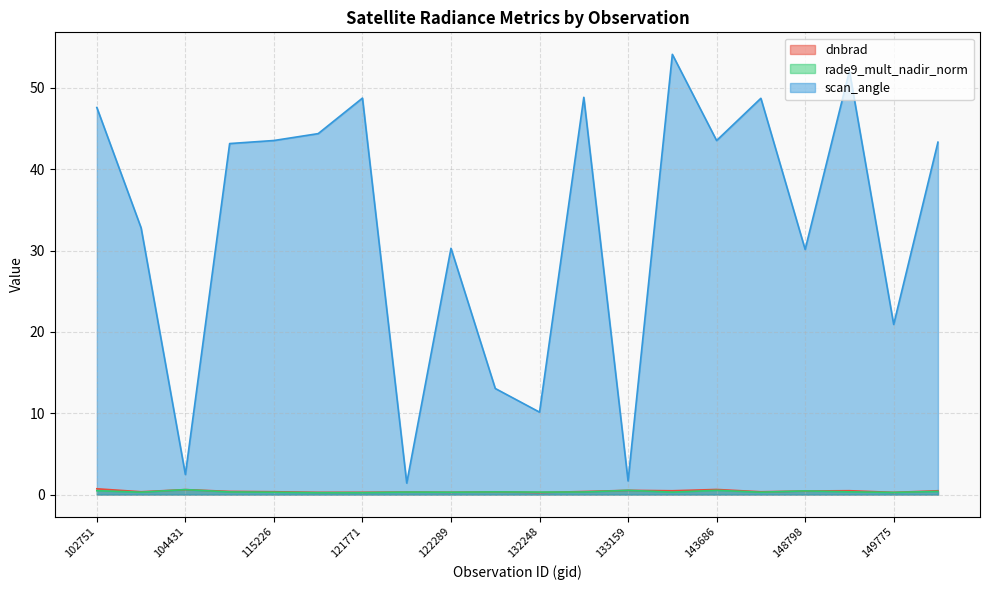

What is the maximum value for scan_angle?

54.1